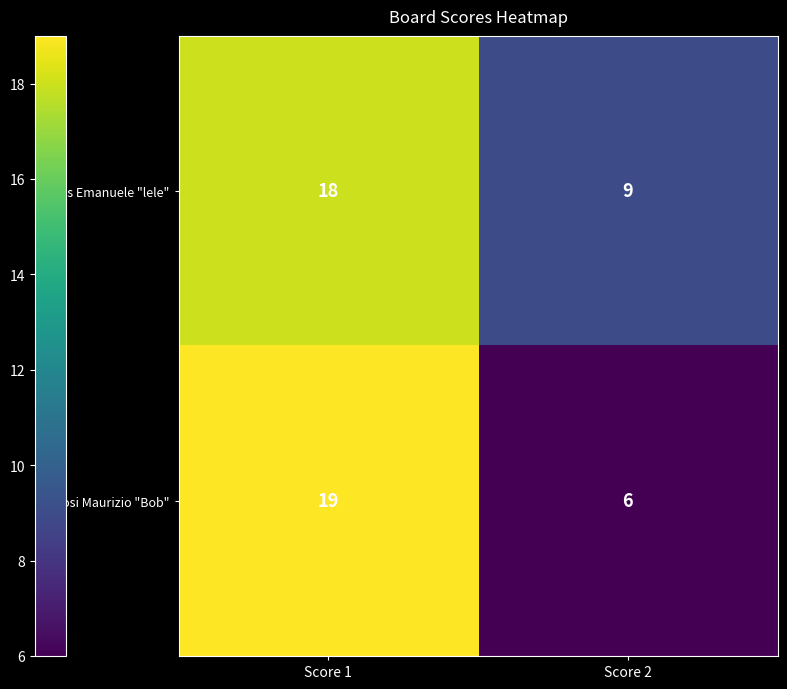

True or false: Gaifas Emanuele "lele" has a value of 27 at Score 1.

False